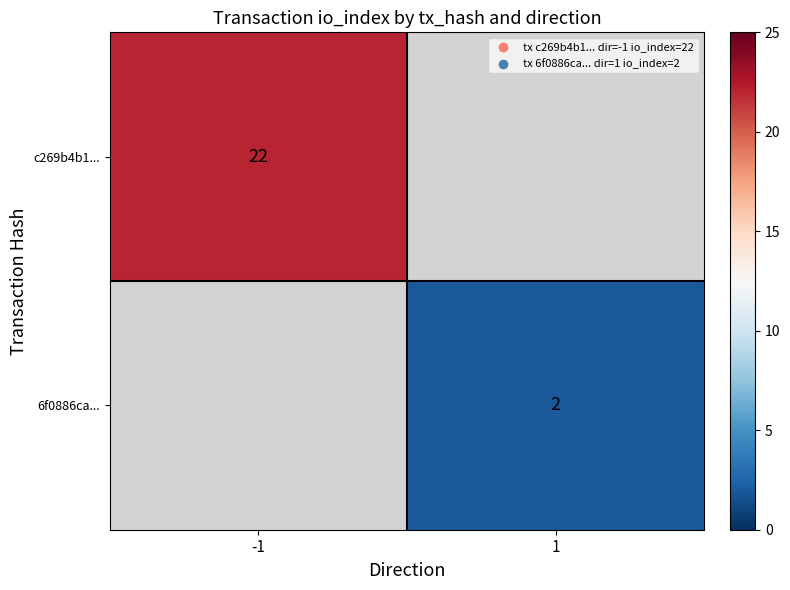

Count the number of data series in this chart.

2